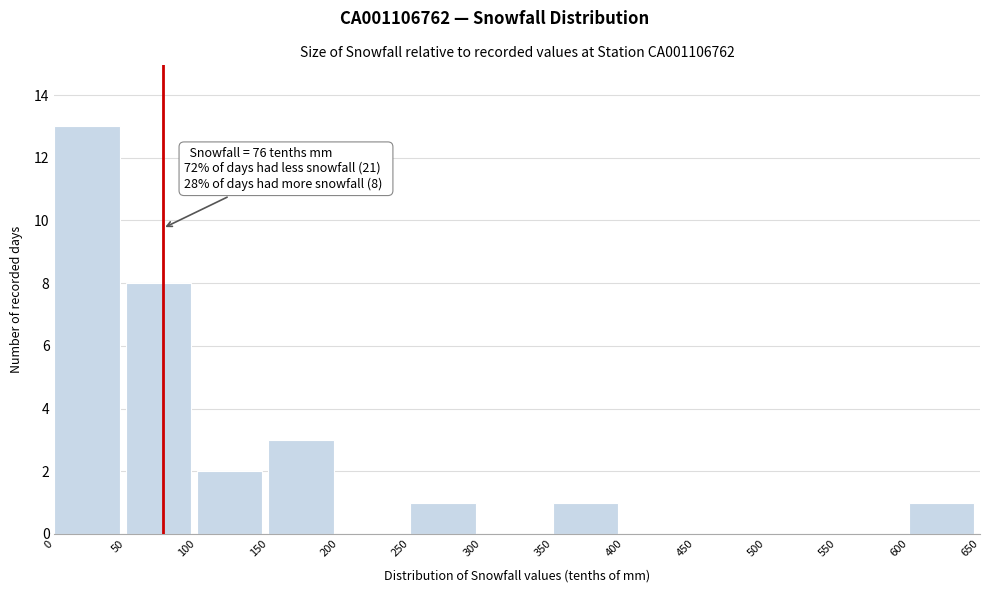

Which range on the x-axis has the tallest bar?

0 to 50